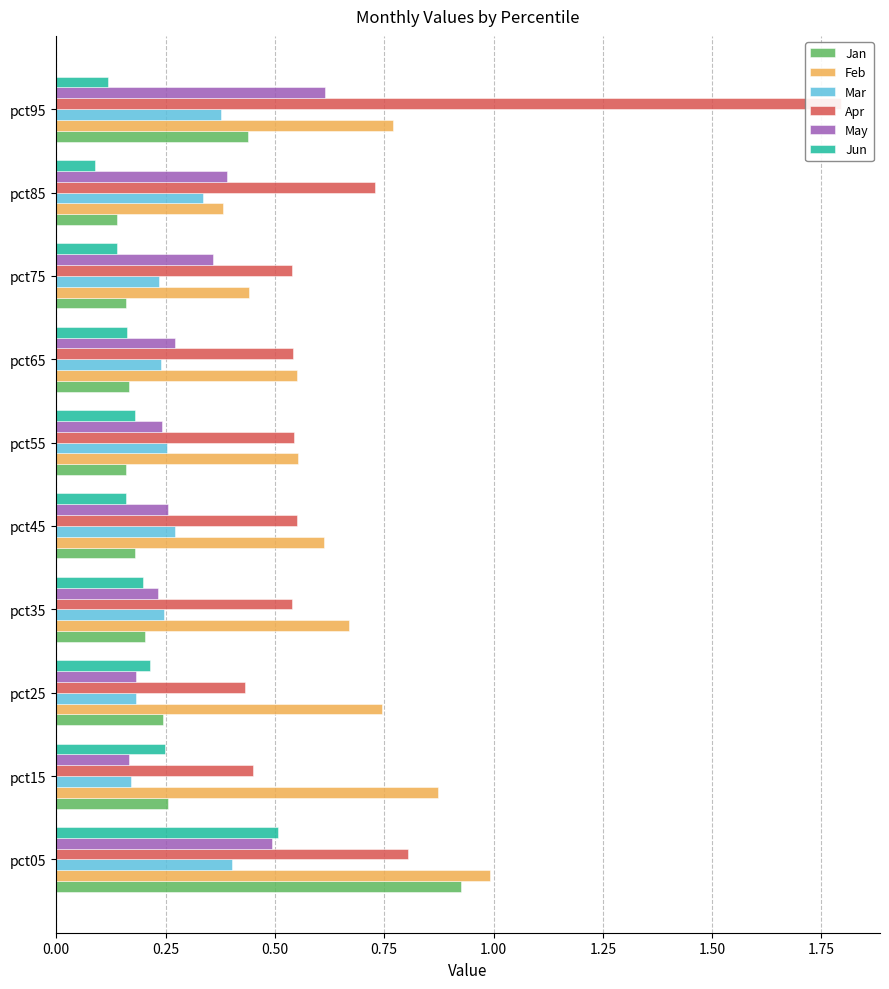

What position from the left is 9?

10